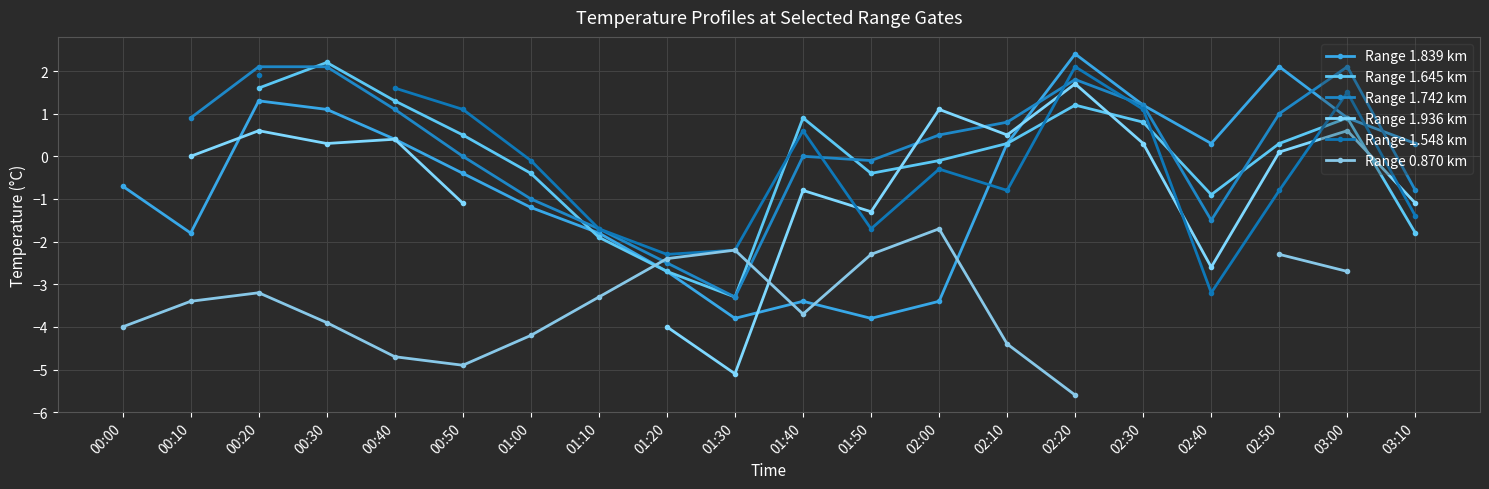

What is the total value across all series at 00:50?

-4.8